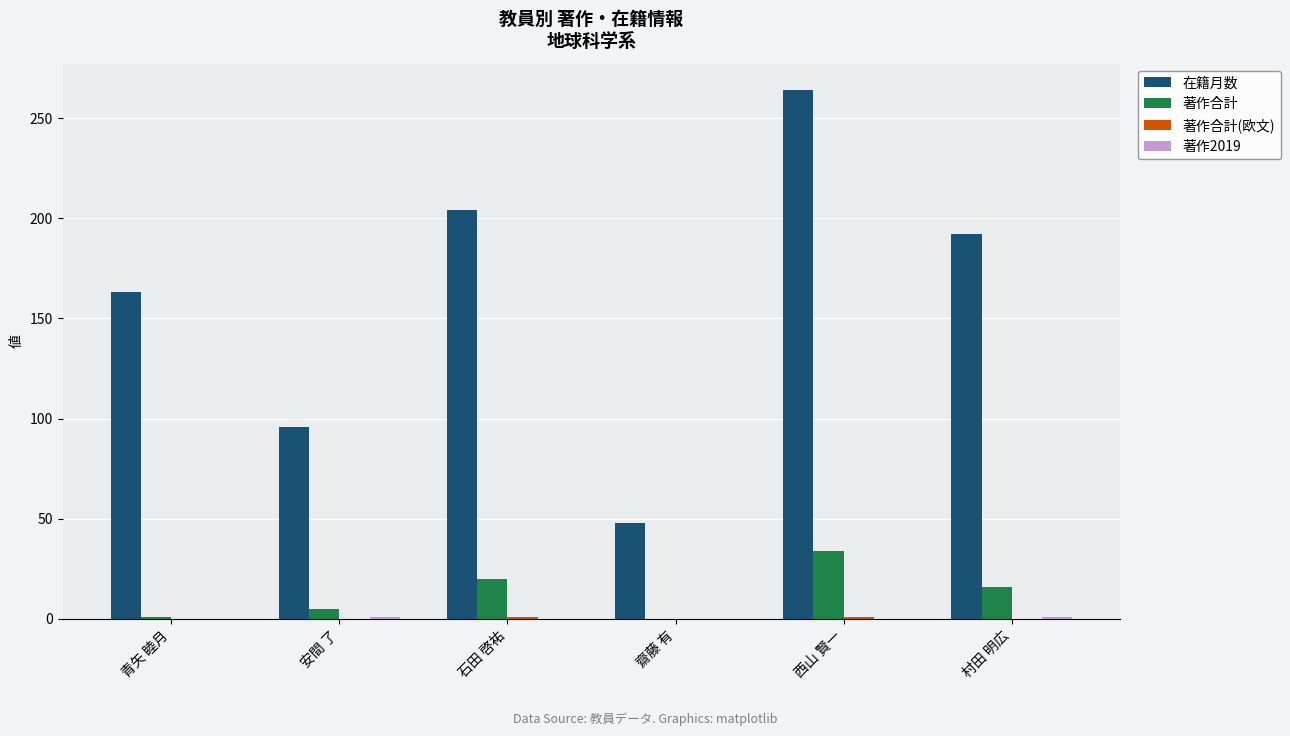

What is the greatest value displayed?

264